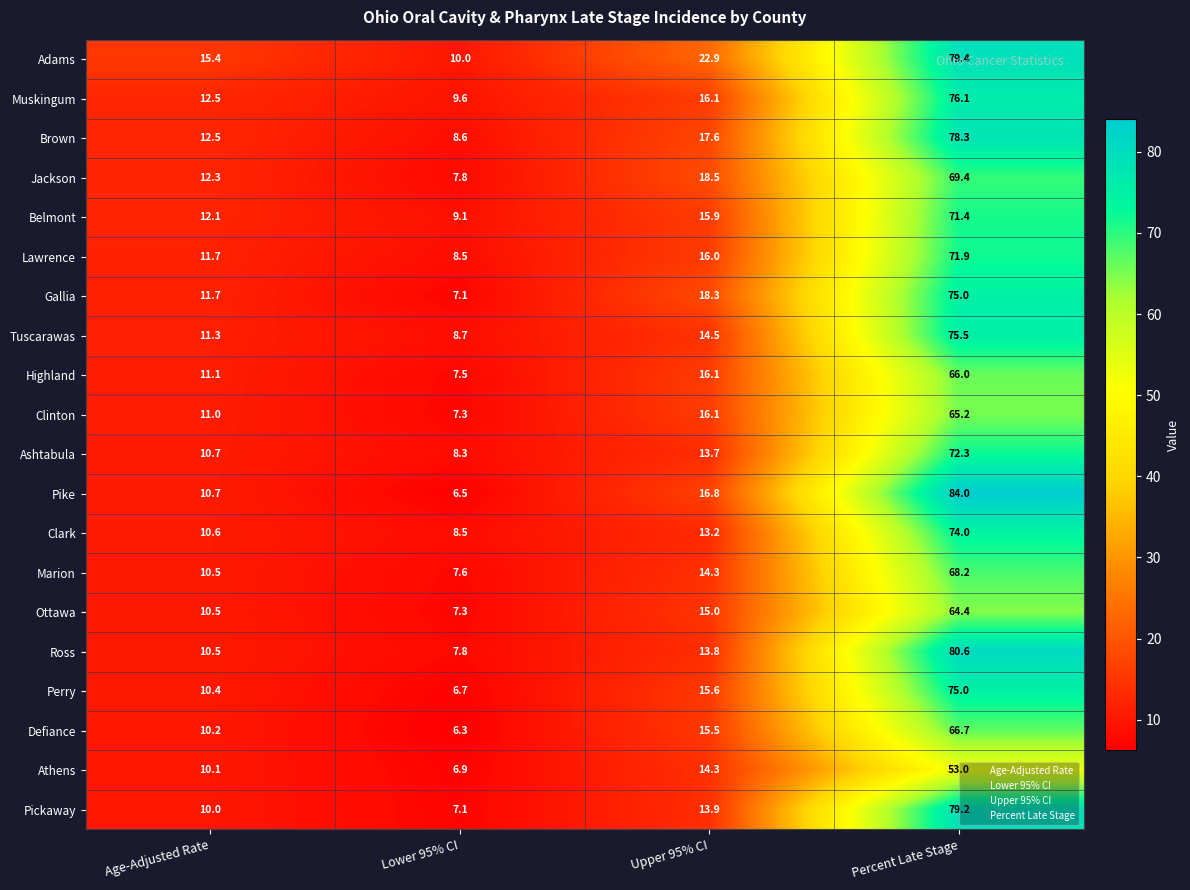

What is the sum of the Perry values at Percent Late Stage and Lower 95% CI?

81.7